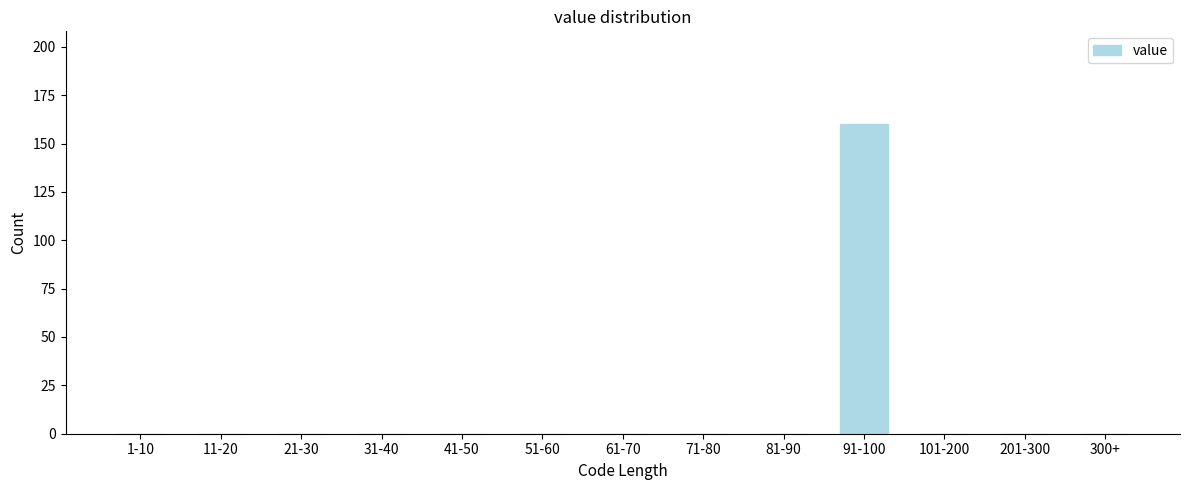

Reading right to left, extract all data points from this chart.

300+=0	201-300=0	101-200=0	91-100=160	81-90=0	71-80=0	61-70=0	51-60=0	41-50=0	31-40=0	21-30=0	11-20=0	1-10=0